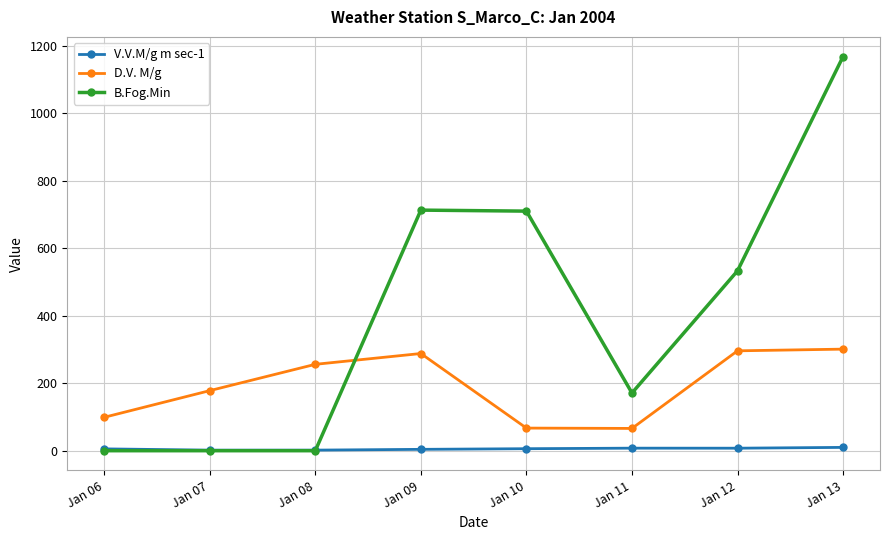

What is the total value across all series at Jan 06?

104.4